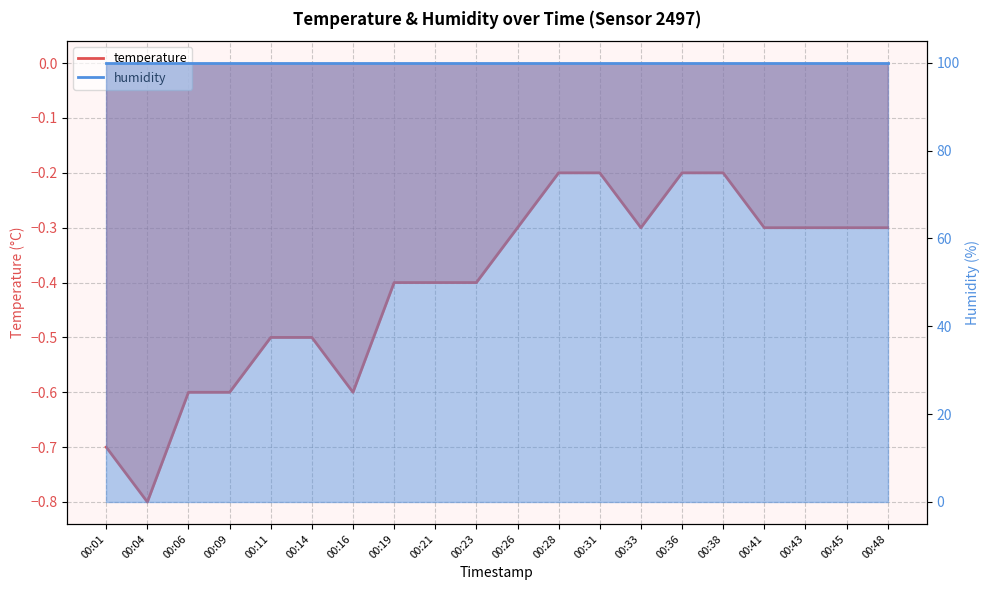

True or false: the data shows -0.2 at 00:31.

True